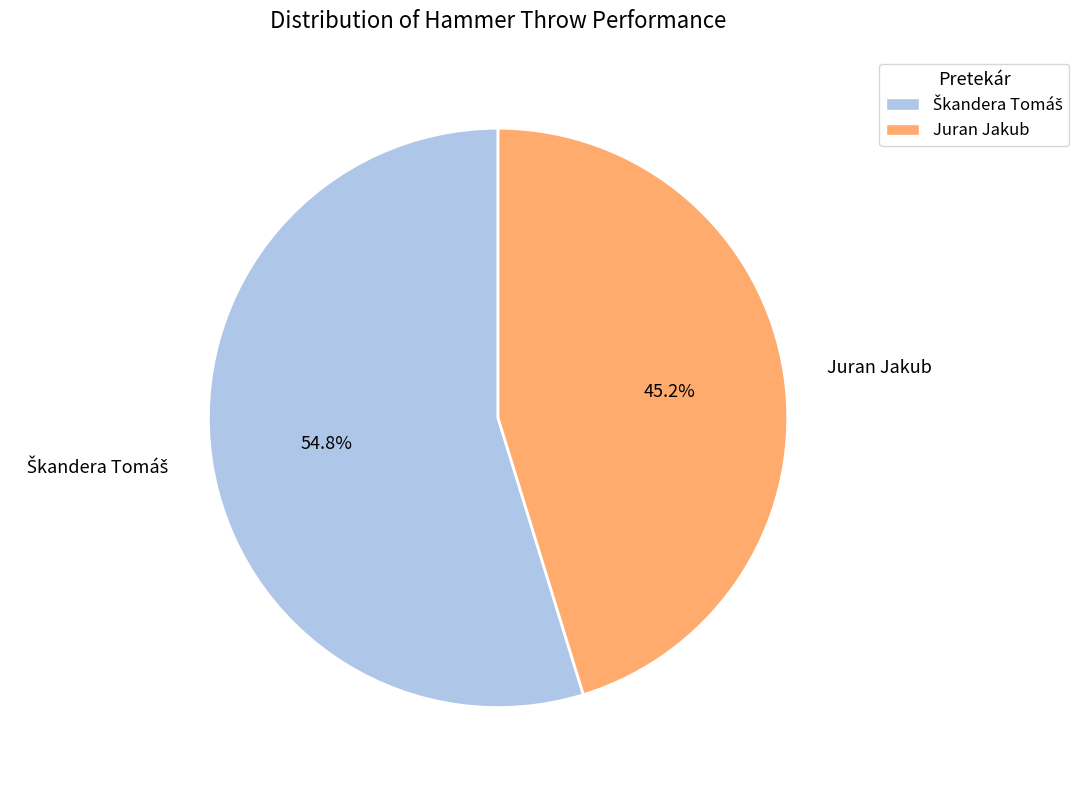

Does Juran Jakub account for over 50% of the chart?

No